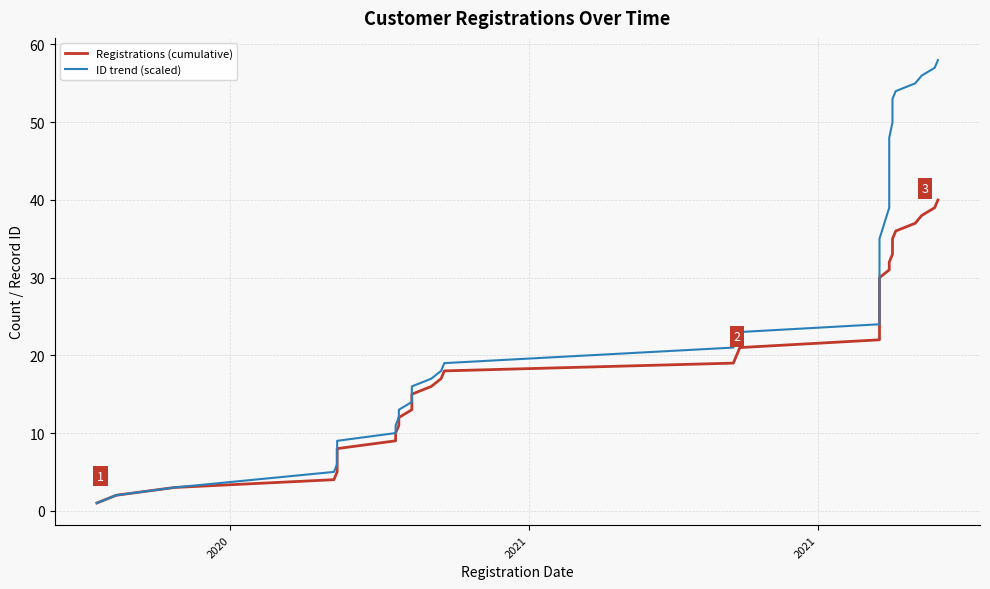

Which series has the largest range (max minus min)?

ID trend (scaled)